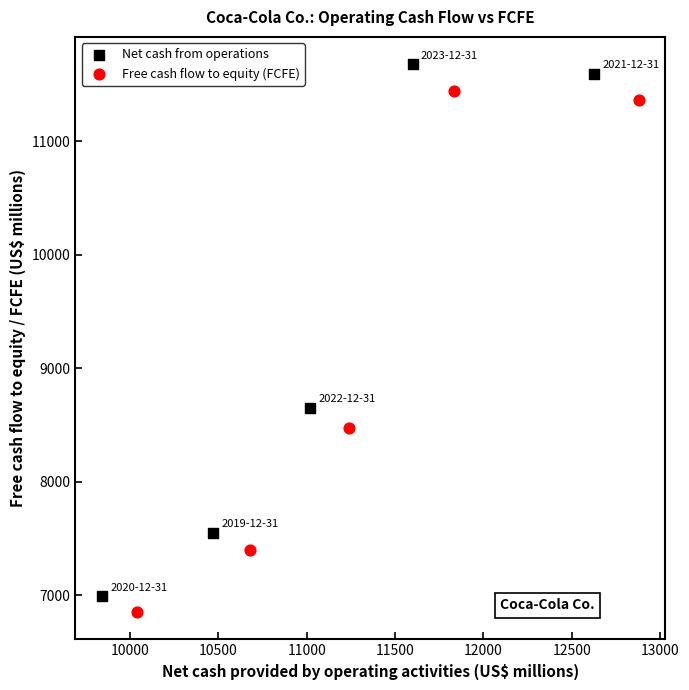

Which series has the widest spread of Y values?

Net cash from operations